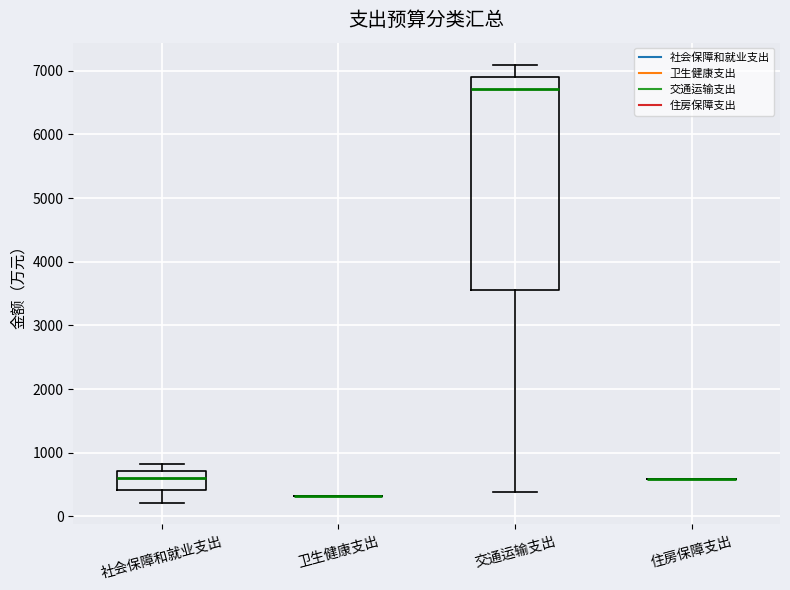

Reading left to right, read every box against the y-axis: the position of its median line, the range the box covers, and the ends of its whiskers. The values are not printed on the chart, so give them approximately, as read against the axis.

社会保障和就业支出: median 600, box 400 to 700, whiskers 200 to 800
卫生健康支出: box collapsed to a line at 300, whiskers 300 to 300
交通运输支出: median 6700, box 3500 to 6900, whiskers 400 to 7100
住房保障支出: box collapsed to a line at 600, whiskers 600 to 600